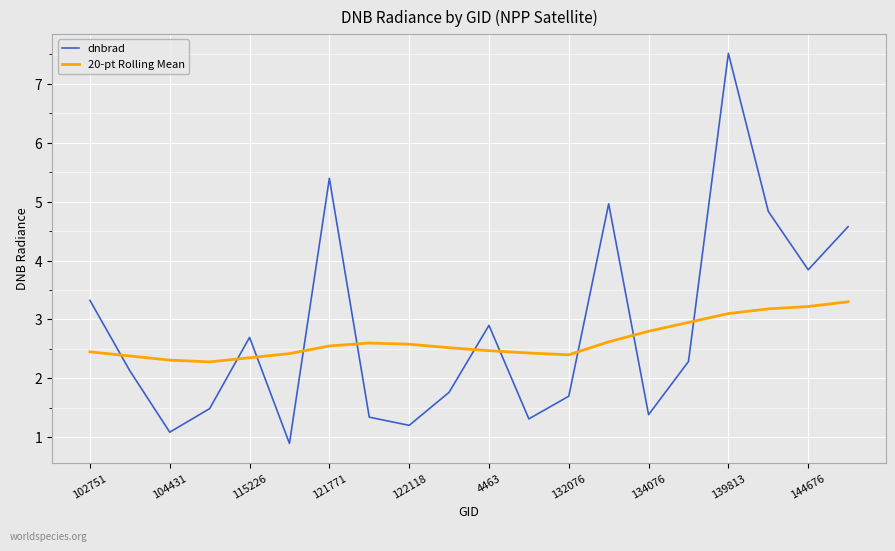

What are all the series names shown in the legend?

dnbrad, 20-pt Rolling Mean